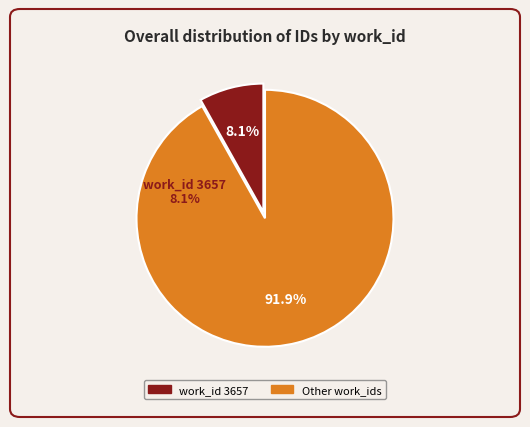

To the nearest percent, what is the difference between the largest and smallest slice percentages?

84%